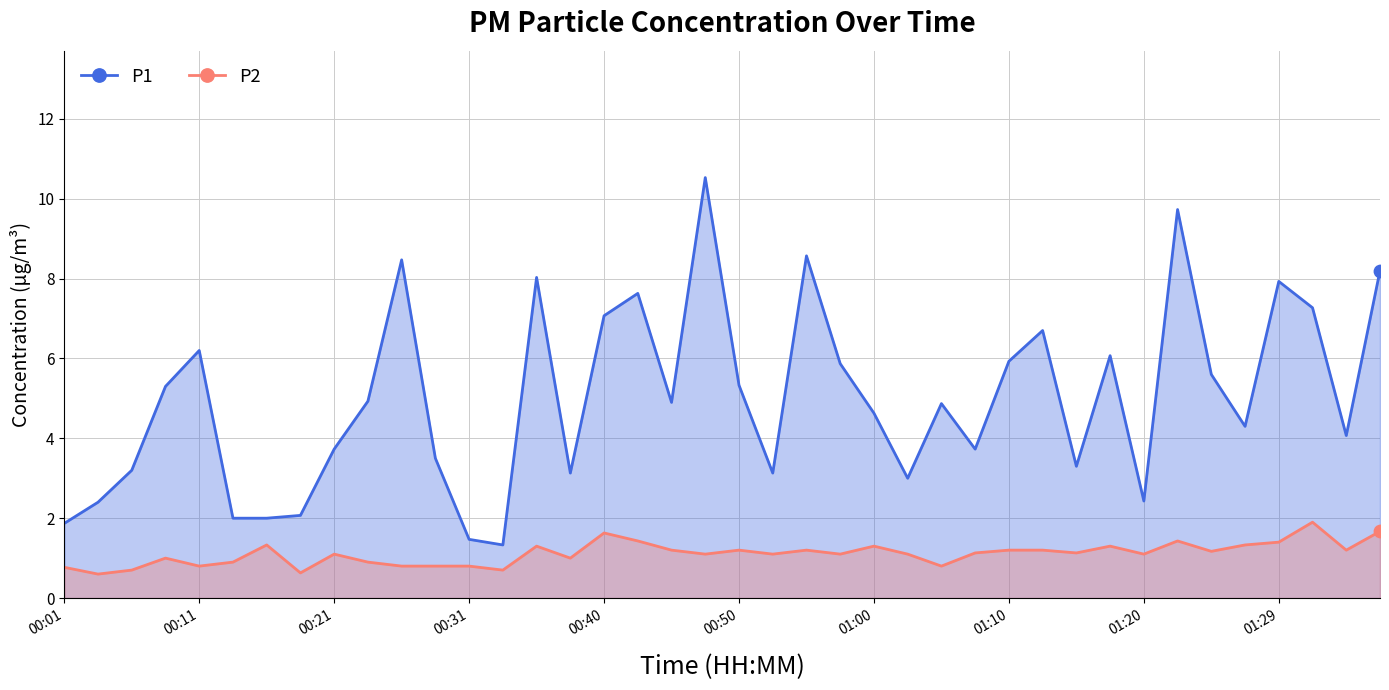

What are all the series names shown in the legend?

P1, P2